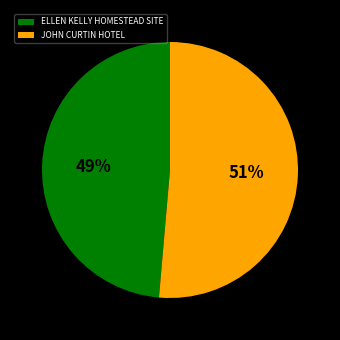

What percentage is the JOHN CURTIN HOTEL slice, to the nearest percent?

51%